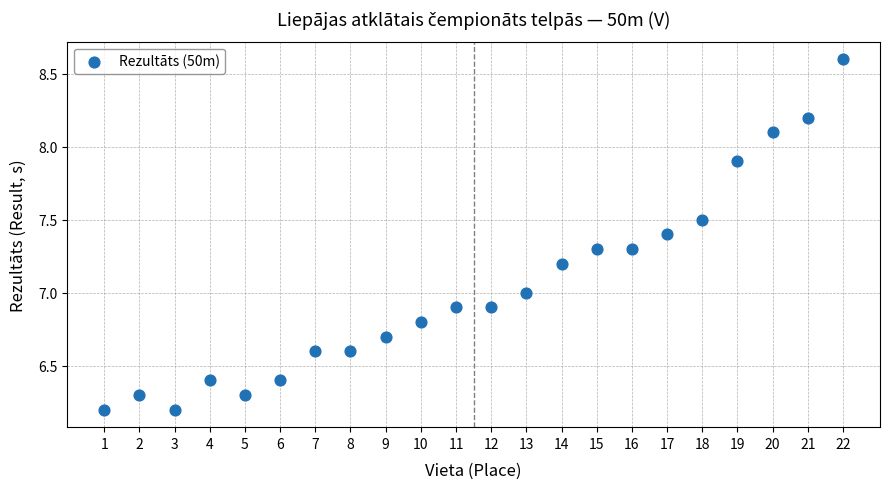

What is the range of X values (max minus min)?

21.0